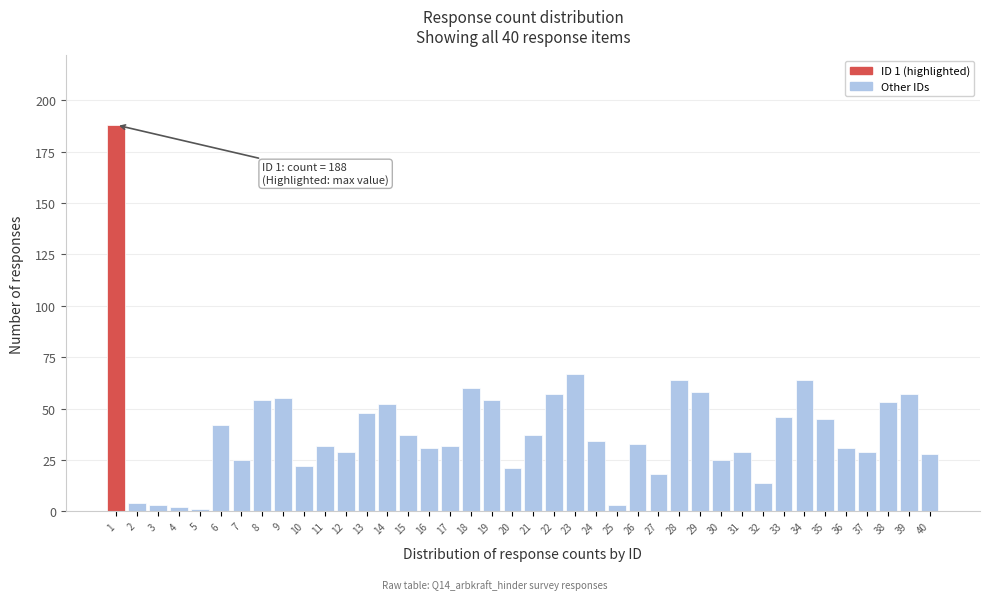

The value at 6 is 42. True or false?

True